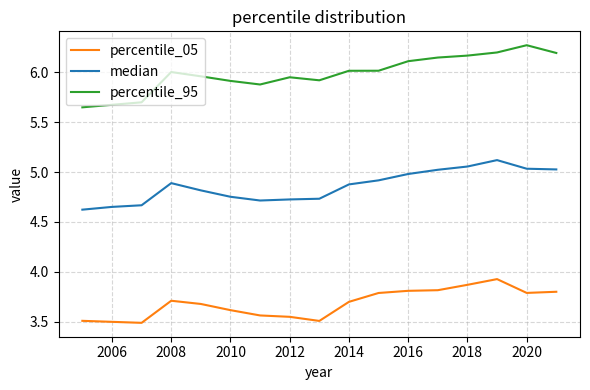

True or false: median and percentile_95 cross at least once.

False